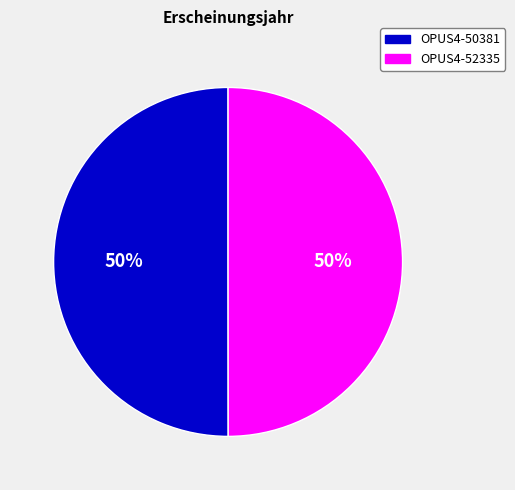

True or false: OPUS4-50381 accounts for 50% of the total.

True